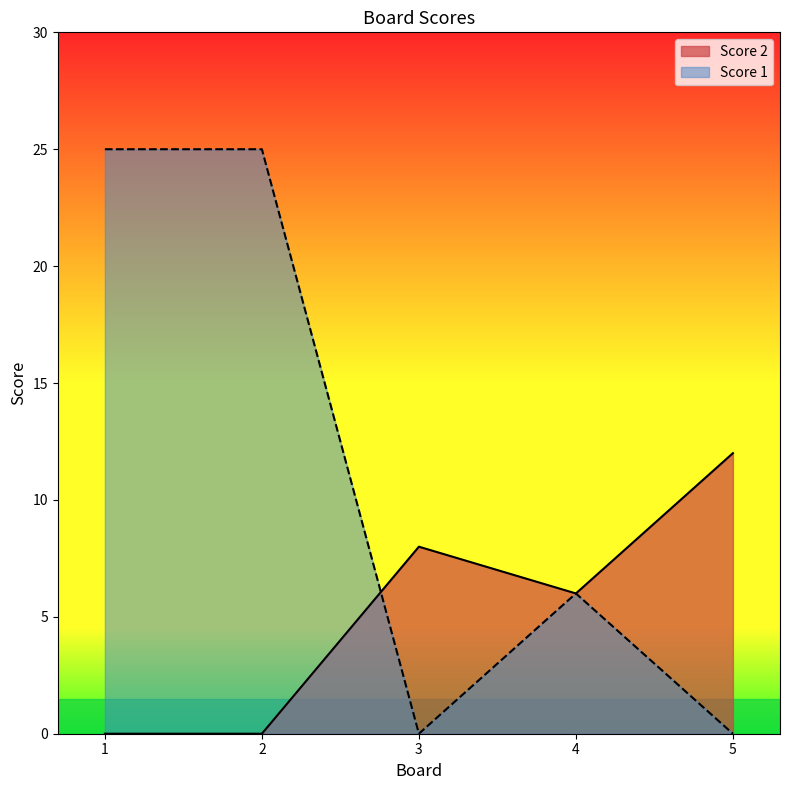

True or false: Score 2 has more than 2 points higher than both neighbors.

False